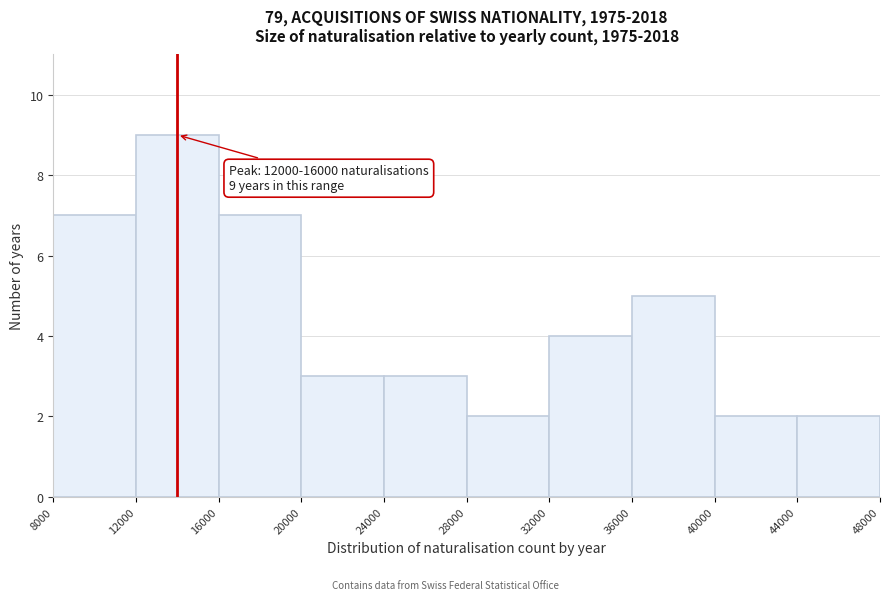

Which range on the x-axis has the tallest bar?

12000 to 16000